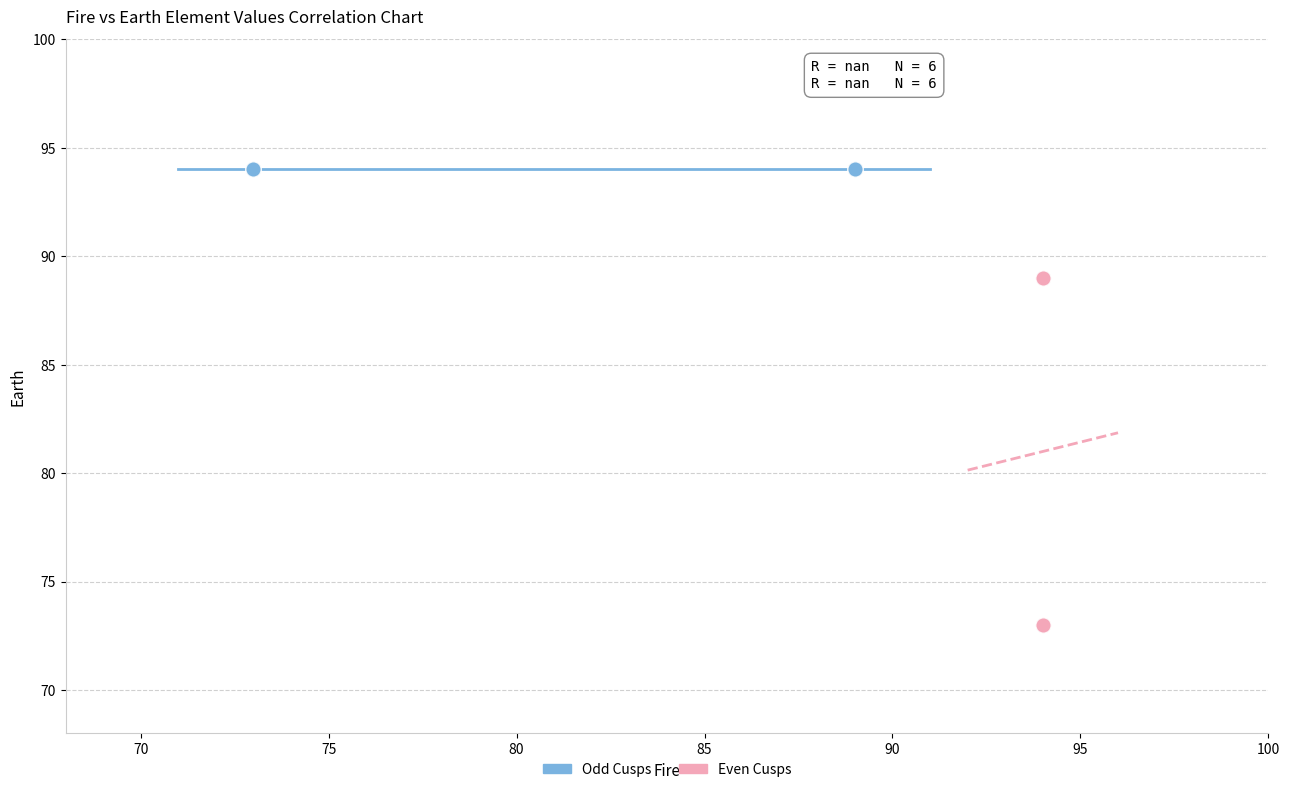

Which series contains the lowest Y value?

Even Cusps